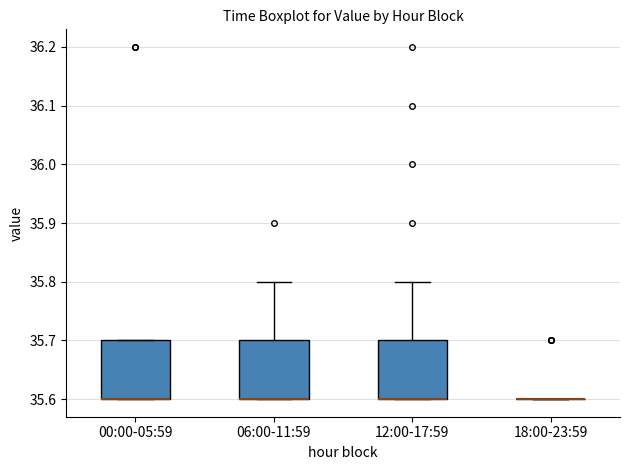

Reading left to right, transcribe this box plot: for each box, give where its median line is, the range the box spans, and where its two whiskers end, as read against the y-axis. The values are not printed on the chart, so give them approximately, as read against the axis.

00:00-05:59: median 35.6 (drawn on the box's lower edge), box 35.6 to 35.7, whiskers 35.6 to 35.7
06:00-11:59: median 35.6 (drawn on the box's lower edge), box 35.6 to 35.7, whiskers 35.6 to 35.8
12:00-17:59: median 35.6 (drawn on the box's lower edge), box 35.6 to 35.7, whiskers 35.6 to 35.8
18:00-23:59: box collapsed to a line at 35.6, whiskers 35.6 to 35.6